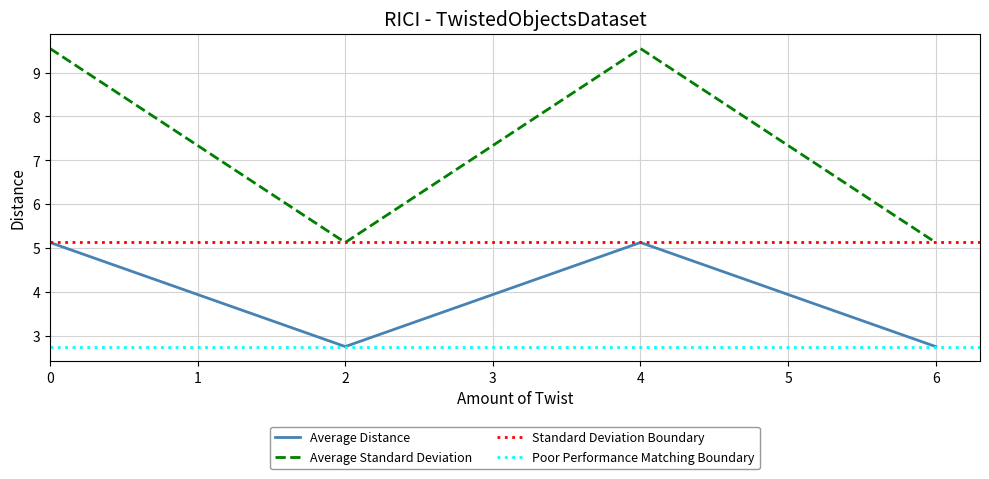

How many interior local valleys does the Average Distance series have?

1